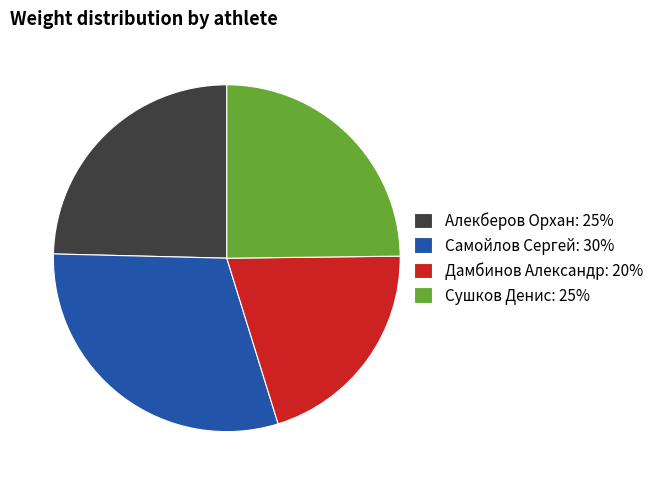

Does Алекберов Орхан: 25% represent more than half of the total?

No